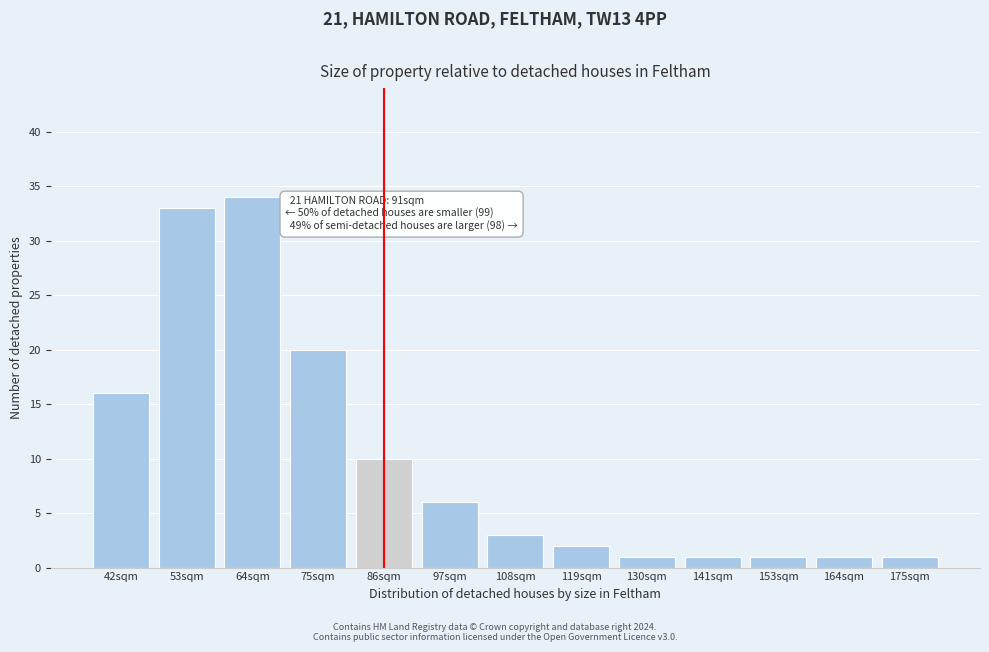

Reading right to left, transcribe all the data shown in this chart.

175sqm=1	164sqm=1	153sqm=1	141sqm=1	130sqm=1	119sqm=2	108sqm=3	97sqm=6	86sqm=10	75sqm=20	64sqm=34	53sqm=33	42sqm=16